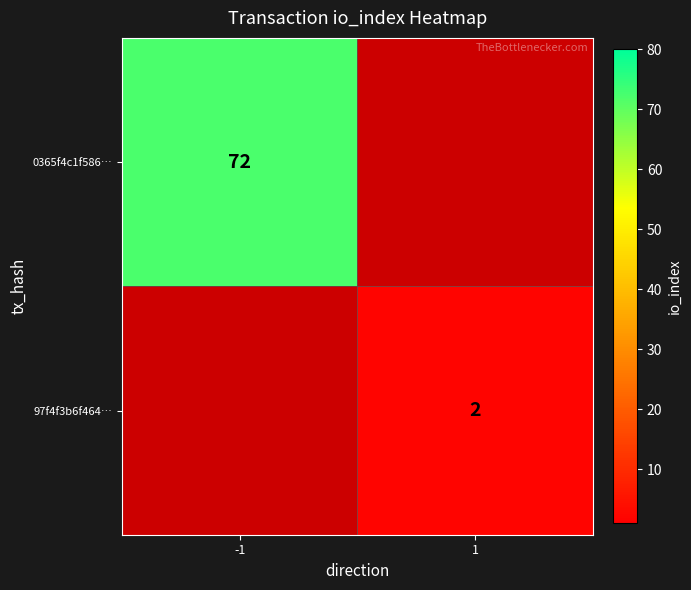

At how many categories does at least one series exceed 43?

1